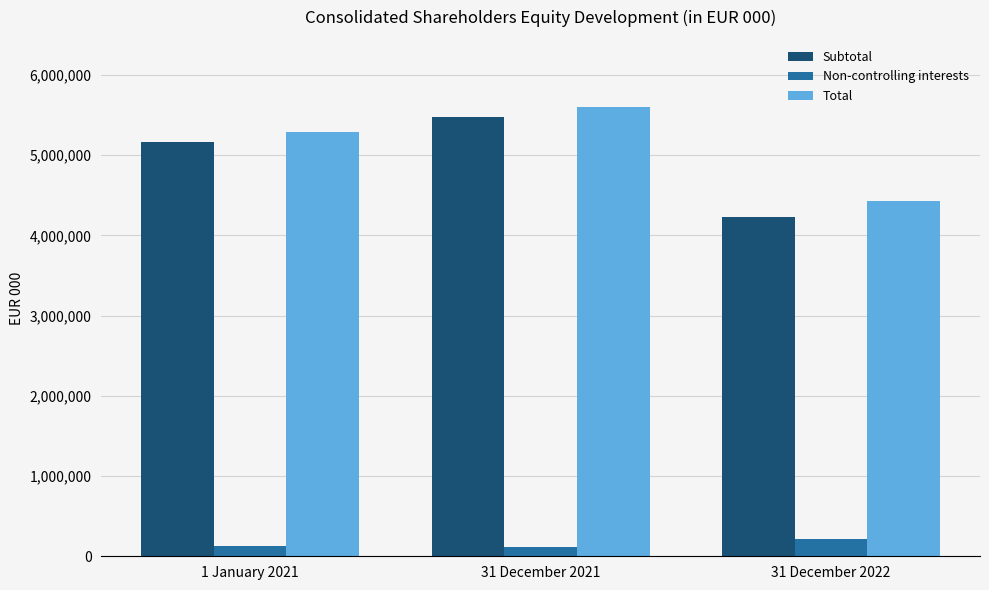

What is the value of the Subtotal bar at the 1st from the left?

5162738